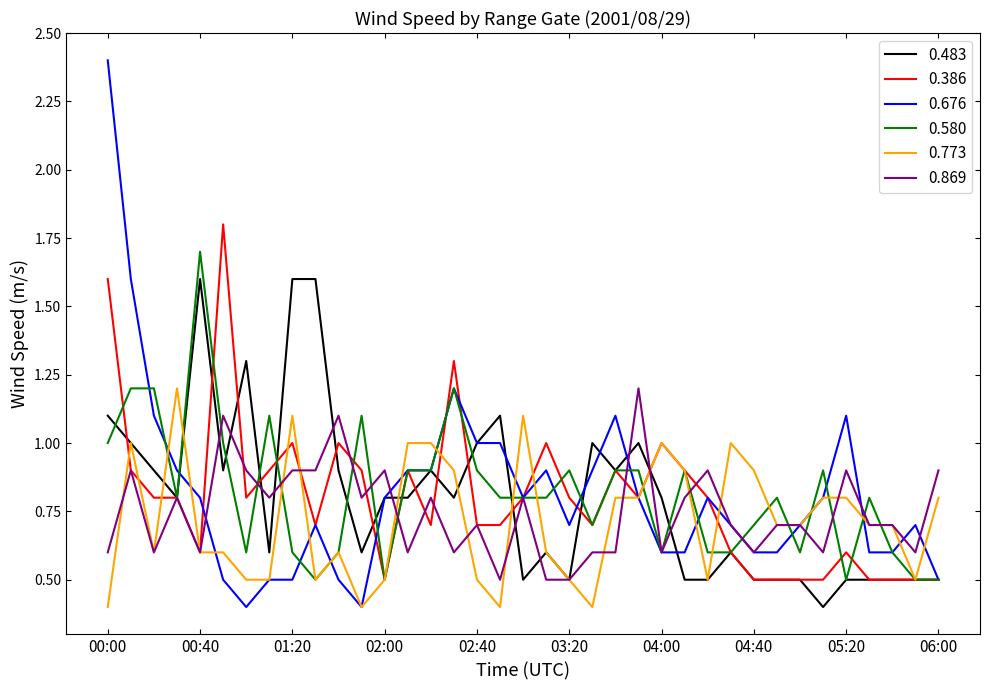

What is the highest value of the 0.676 series?

2.4